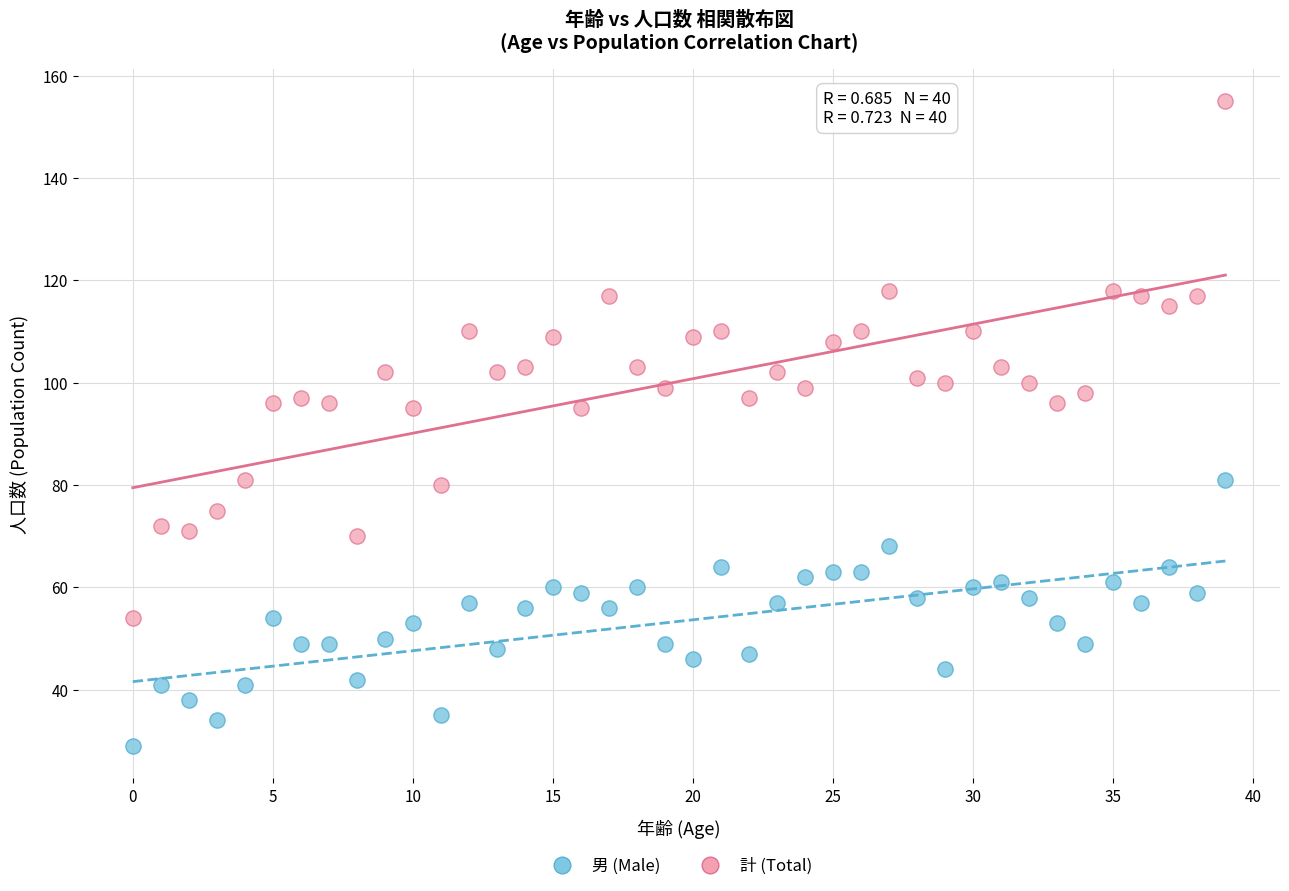

Which series reaches the maximum Y coordinate?

計 (Total)